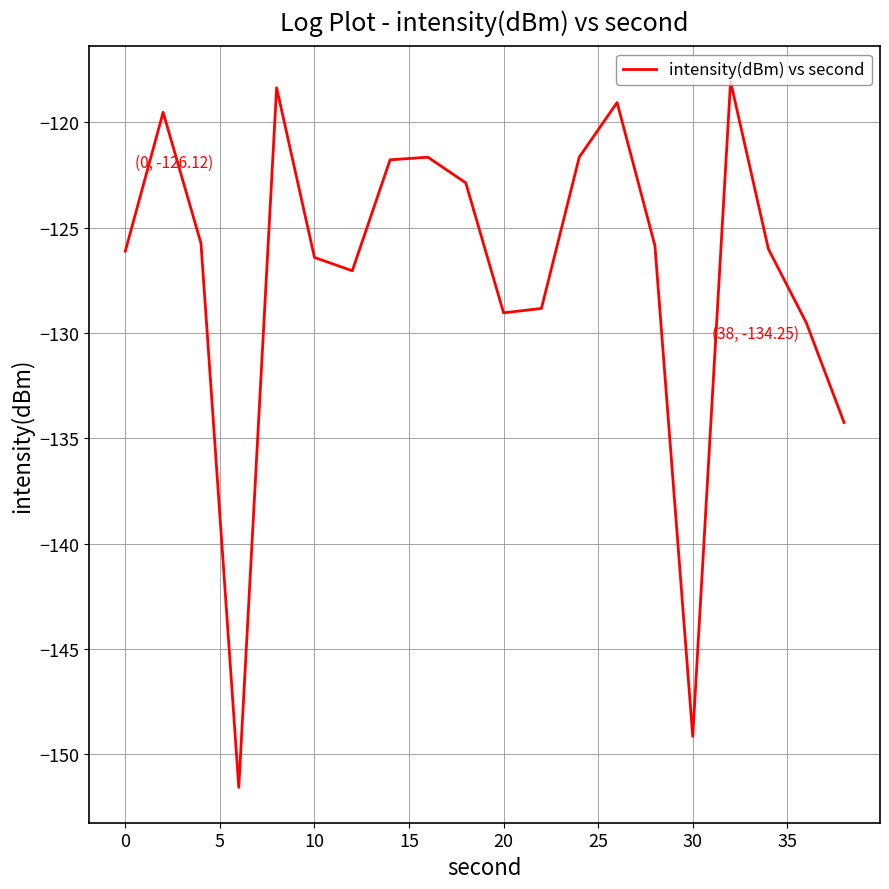

What is the maximum value shown in the chart?

-118.1